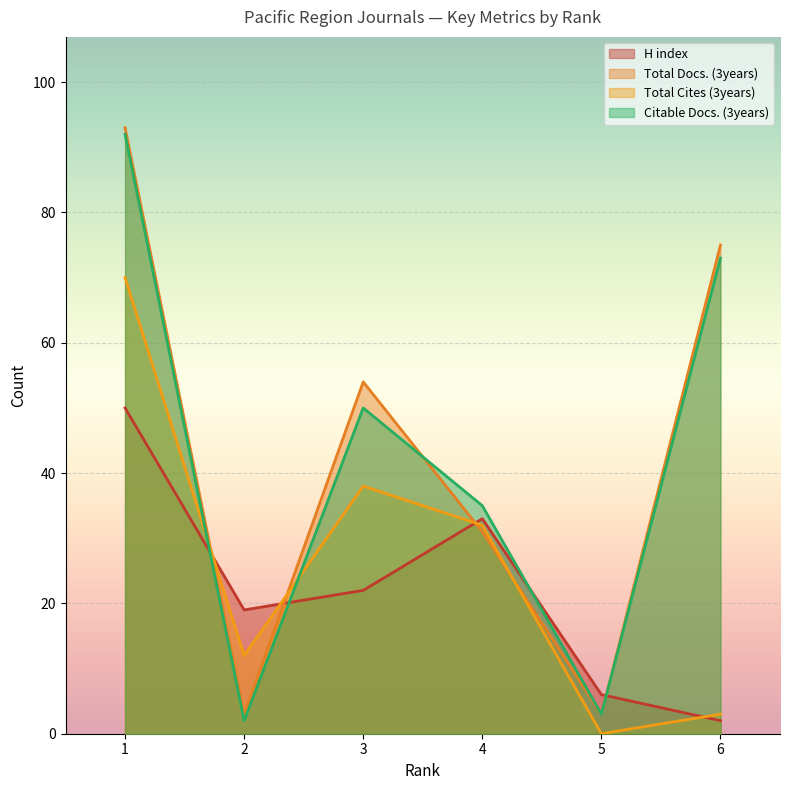

The H index series shows 50 at 1. True or false?

True